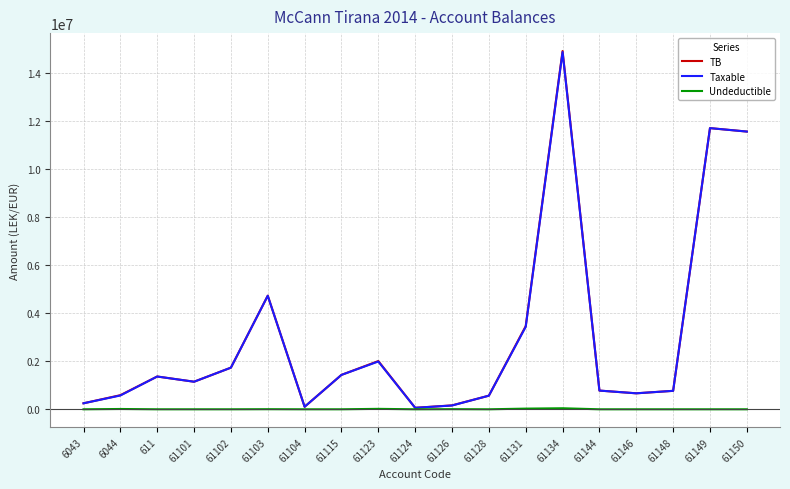

What is the difference between the maximum and minimum values in the Taxable series?

14826046.6